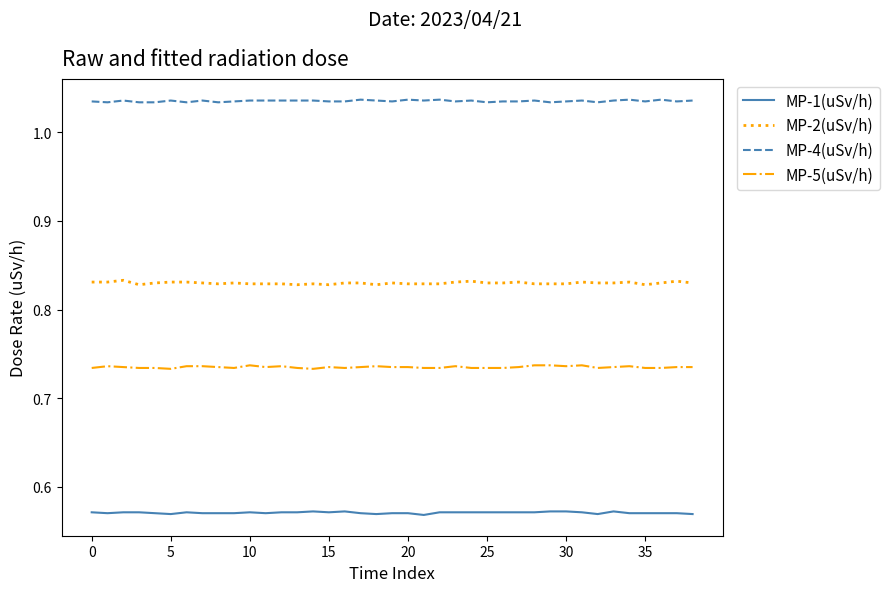

True or false: MP-2(uSv/h) and MP-4(uSv/h) cross at least once.

False